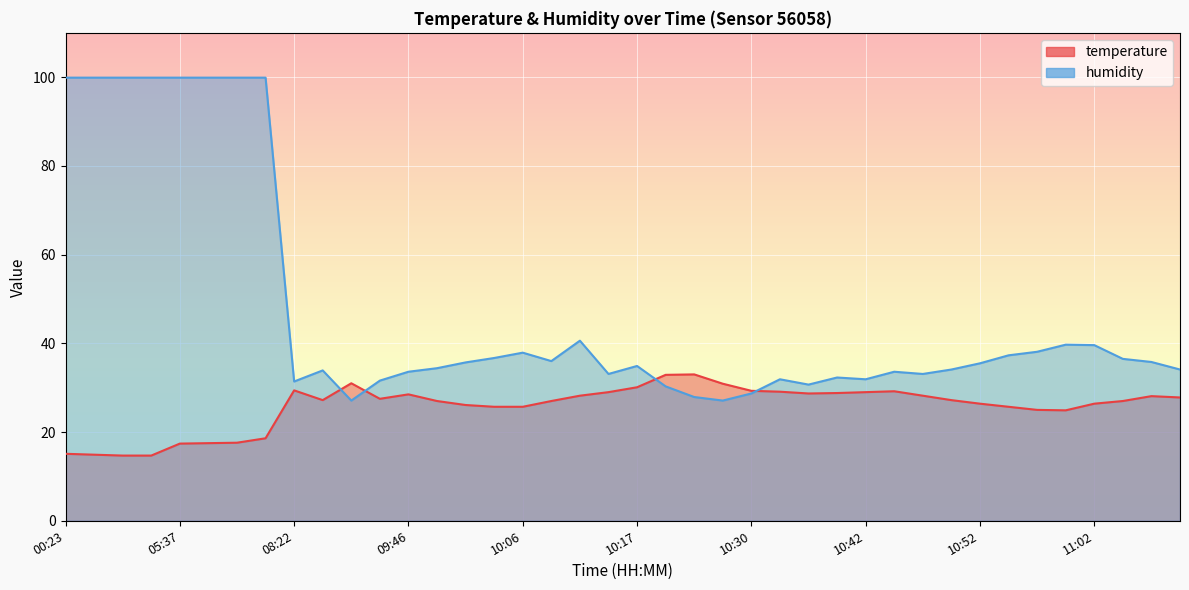

How many times do temperature and humidity cross each other?

4